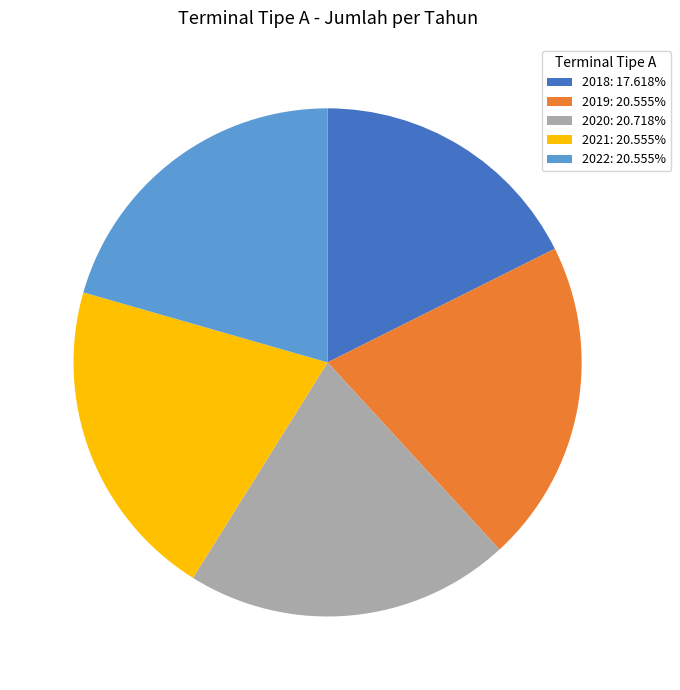

Does 2019 account for over 50% of the chart?

No